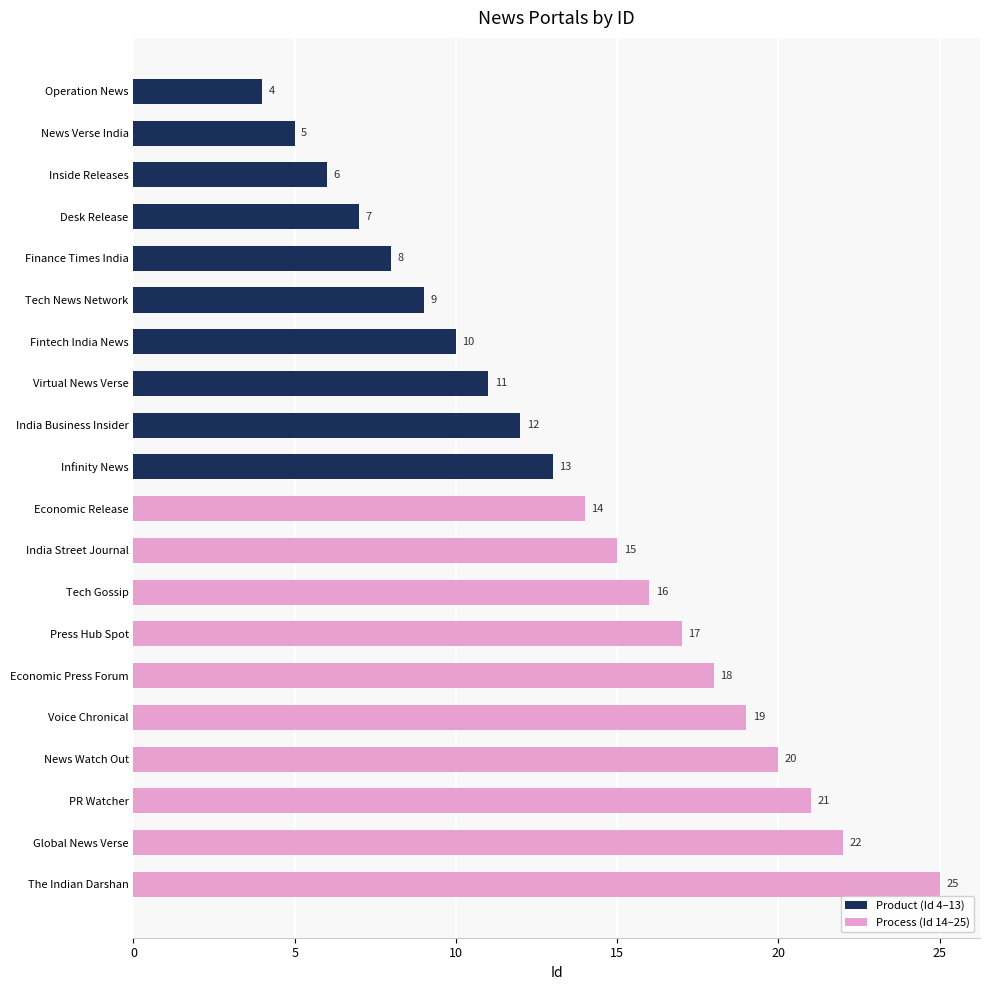

What is the maximum value shown in the chart?

25